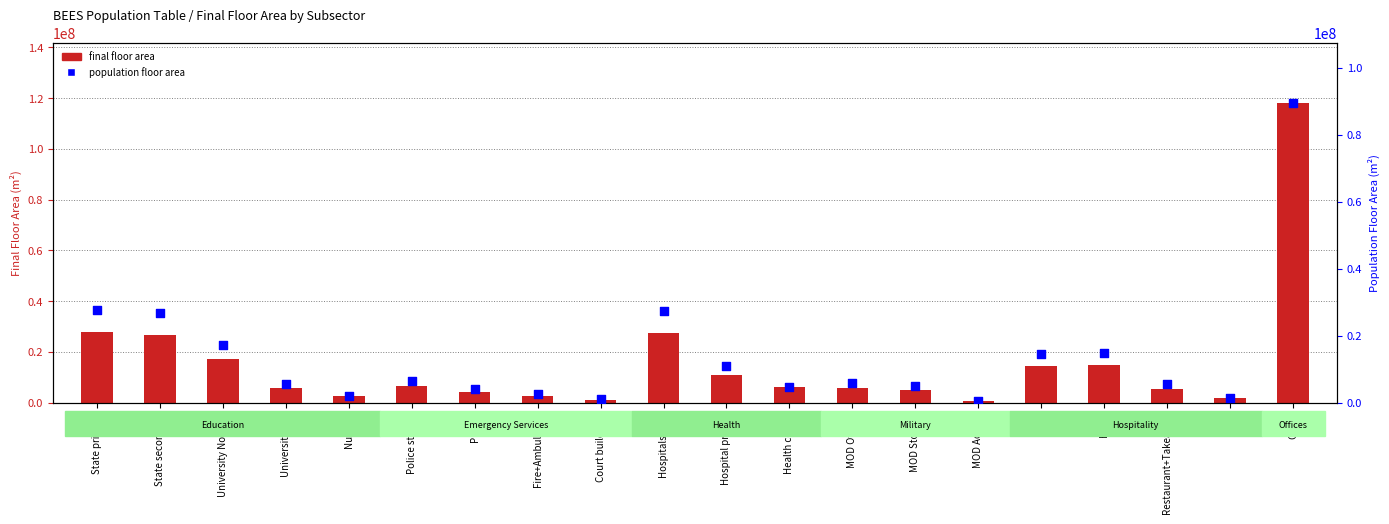

Which series contains the highest Y value?

final floor area